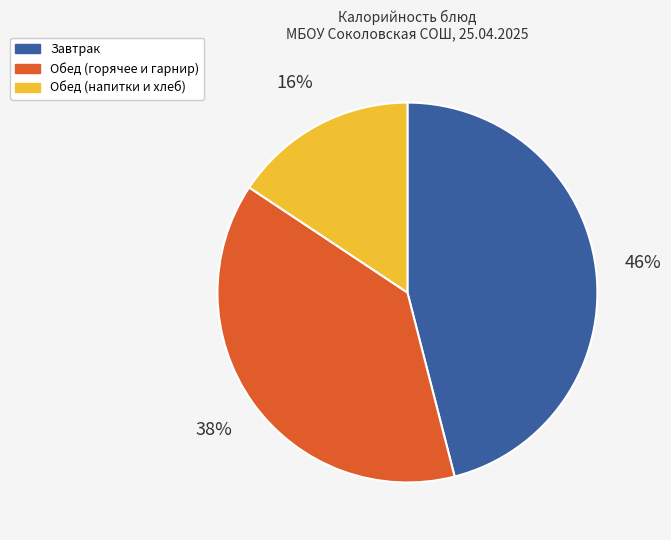

To the nearest percent, what percentage of the pie is Завтрак?

46%